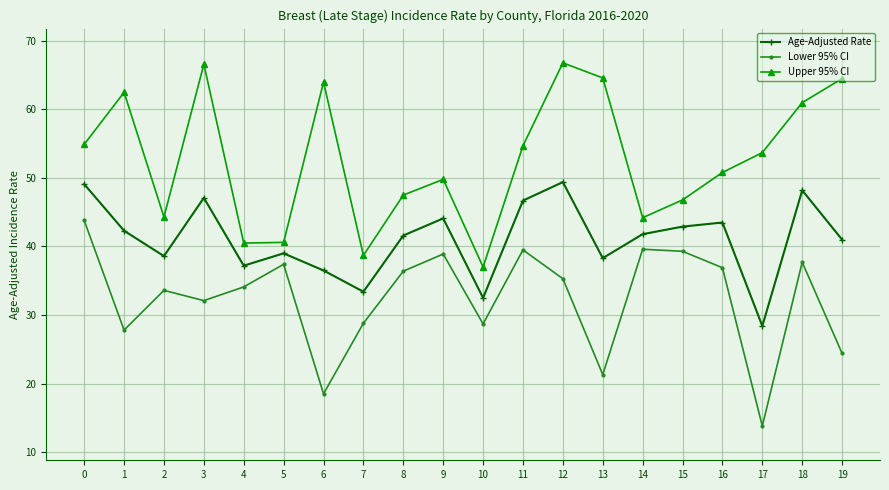

What is the maximum value shown in the chart?

66.8